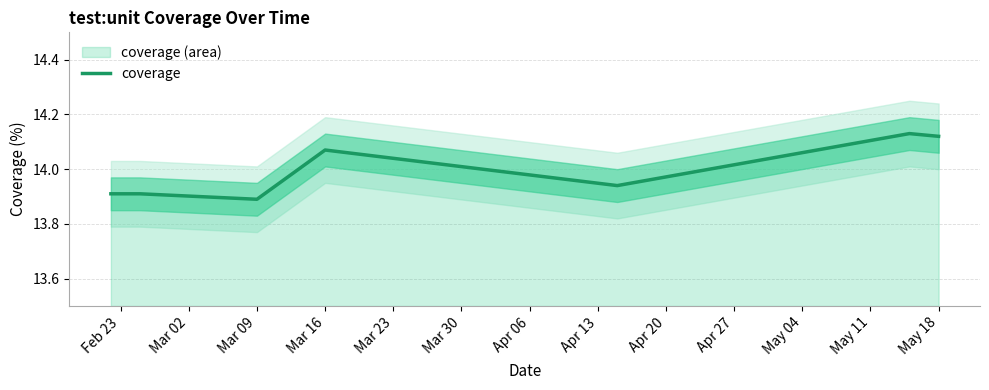

Is it true that coverage equals 3.2 at Mar 16?

False